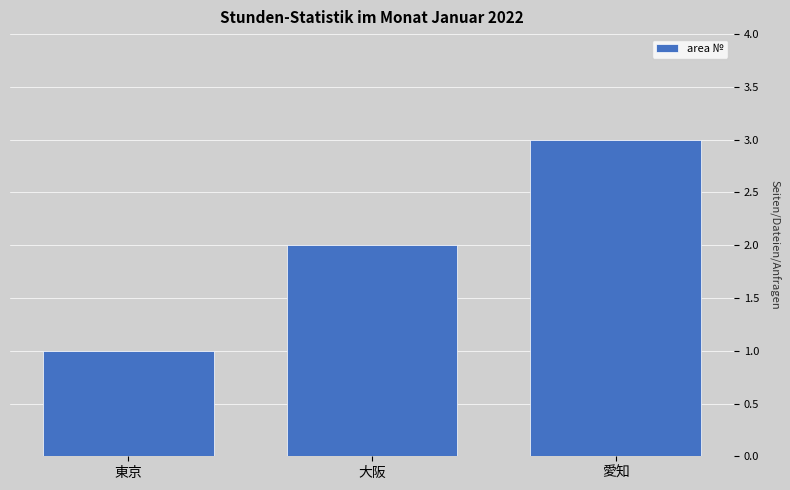

What is the value of the 2nd bar from the left?

2